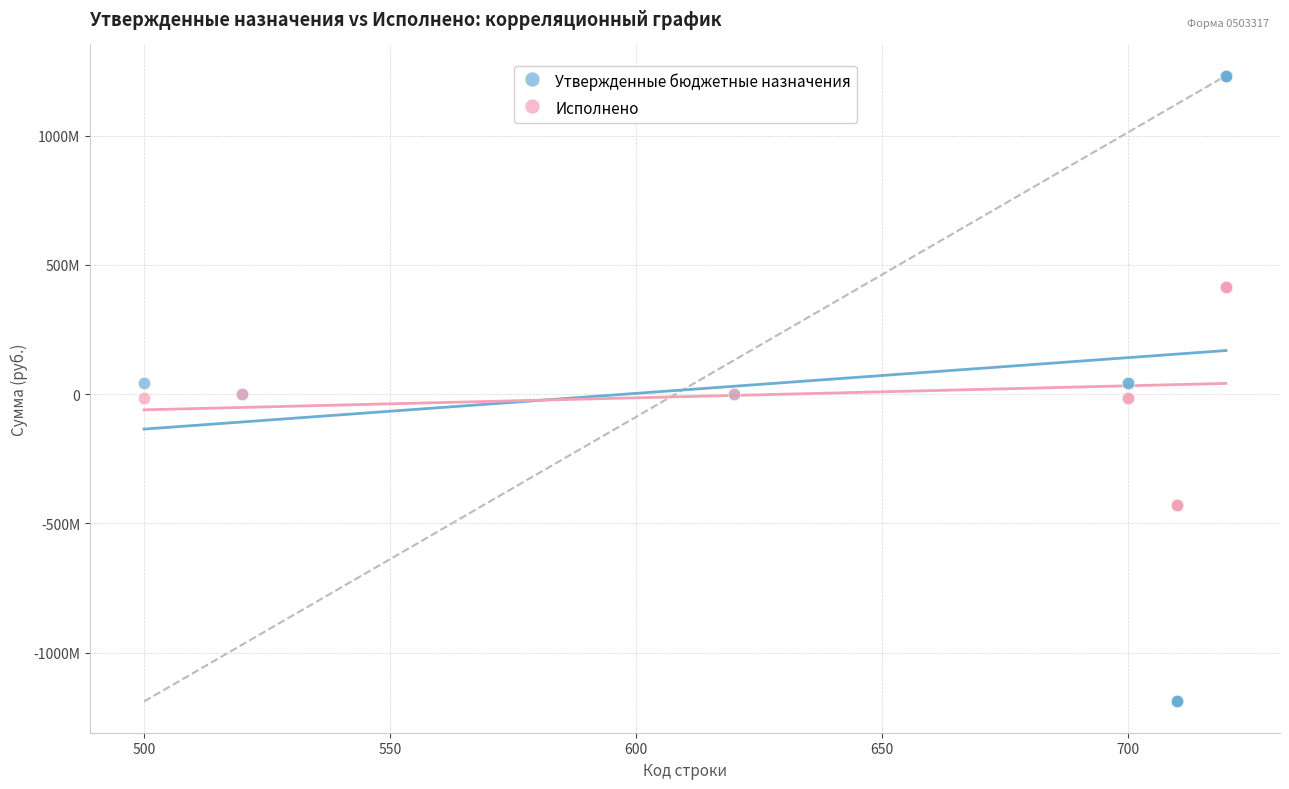

What are all the series names shown in the legend?

Утвержденные бюджетные назначения, Исполнено